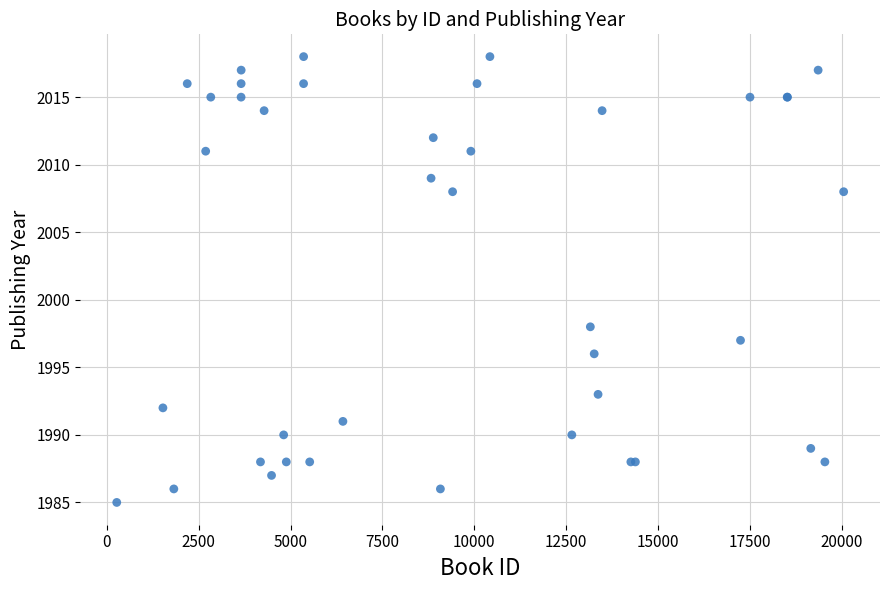

What Y value in the scatter plot is closest to 2001?

1998